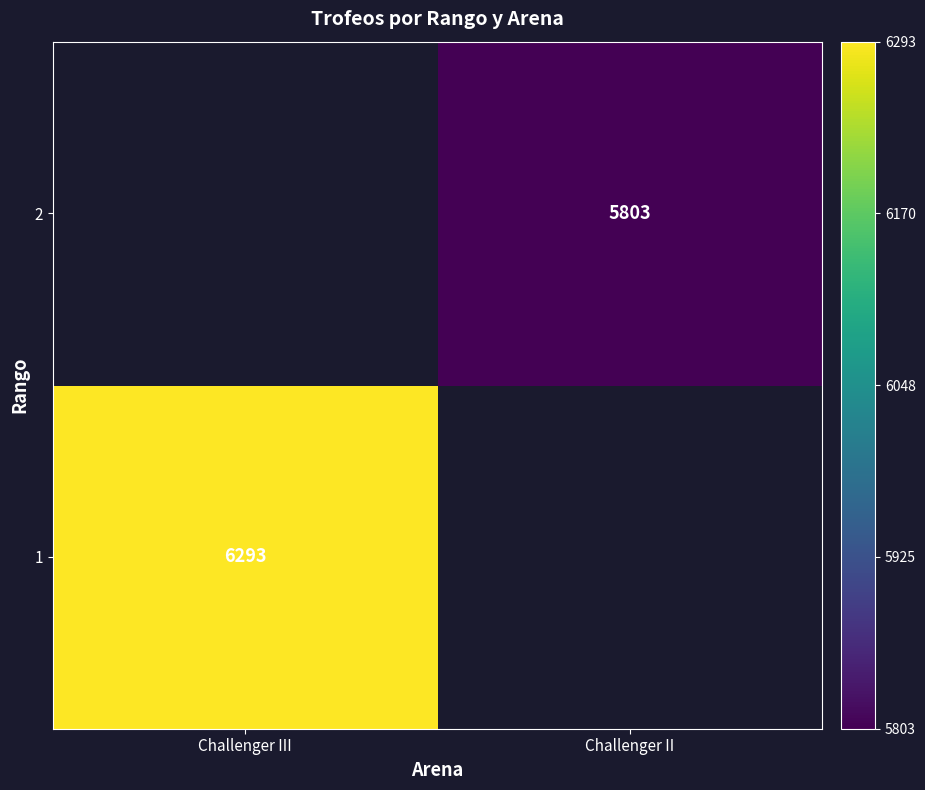

Is the value of 1 at Challenger III greater than the value of 2 at Challenger II?

Yes